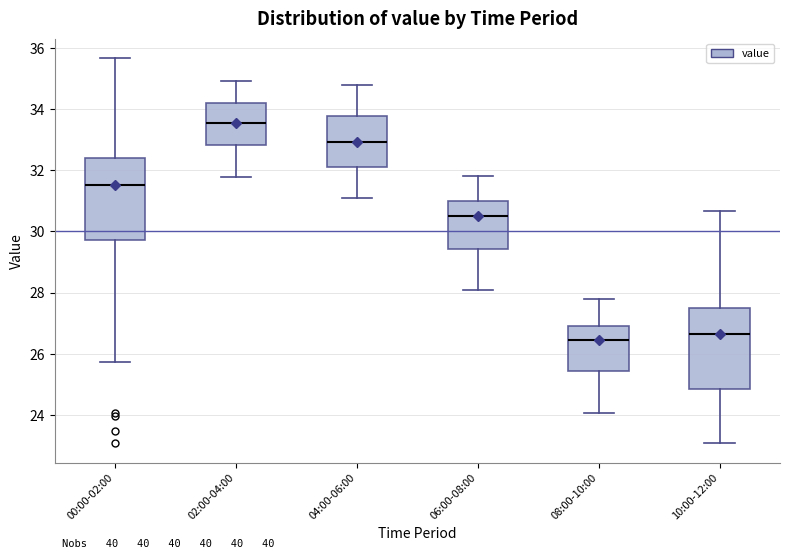

Reading left to right, read every box against the y-axis: the position of its median line, the range the box covers, and the ends of its whiskers. The values are not printed on the chart, so give them approximately, as read against the axis.

00:00-02:00: median 31.6, box 29.8 to 32.4, whiskers 25.8 to 35.6
02:00-04:00: median 33.6, box 32.8 to 34.2, whiskers 31.8 to 35.0
04:00-06:00: median 33.0, box 32.2 to 33.8, whiskers 31.2 to 34.8
06:00-08:00: median 30.6, box 29.4 to 31.0, whiskers 28.0 to 31.8
08:00-10:00: median 26.4, box 25.4 to 27.0, whiskers 24.0 to 27.8
10:00-12:00: median 26.6, box 24.8 to 27.6, whiskers 23.0 to 30.6